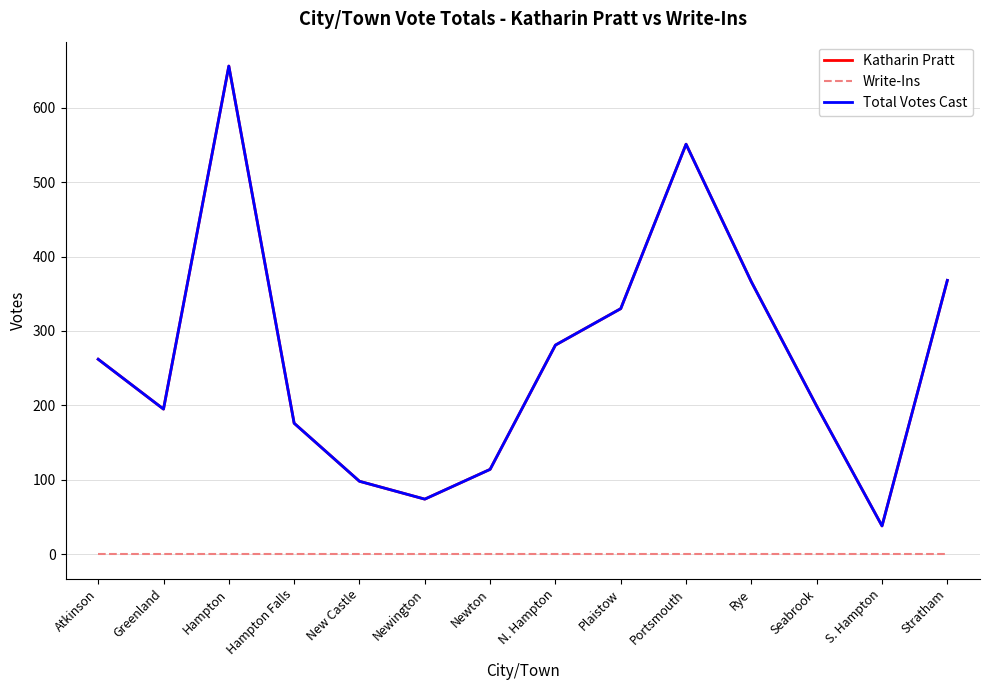

Does the chart display data point markers on the line(s)?

No